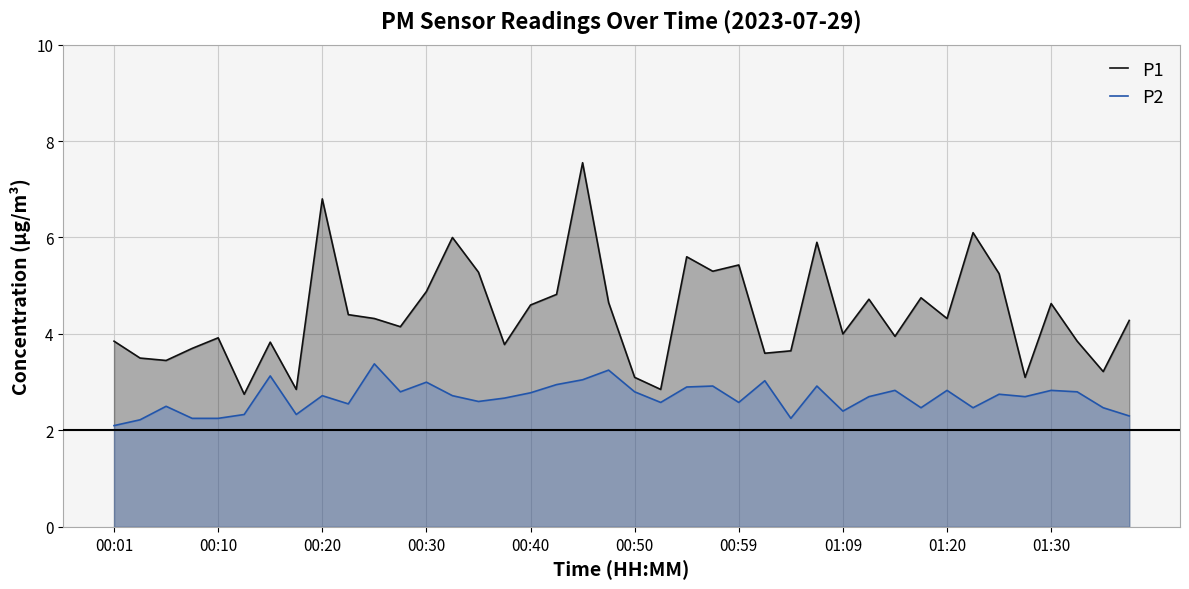

What is the difference between the second highest and second lowest values in the P1 series?

3.9